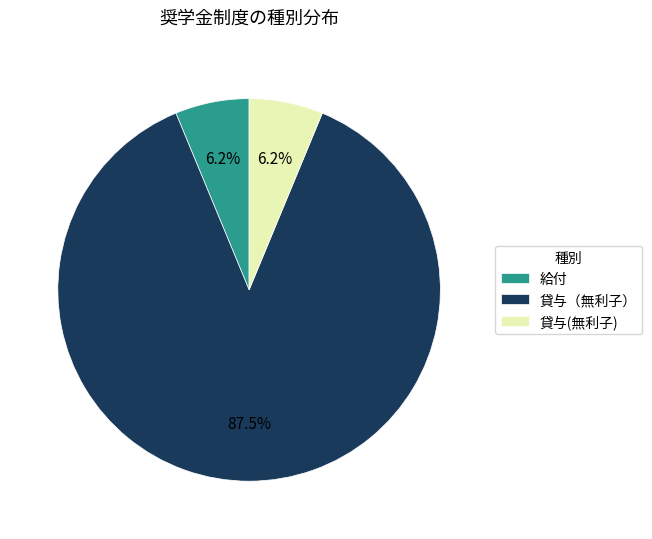

Does 貸与（無利子） represent more than half of the total?

Yes